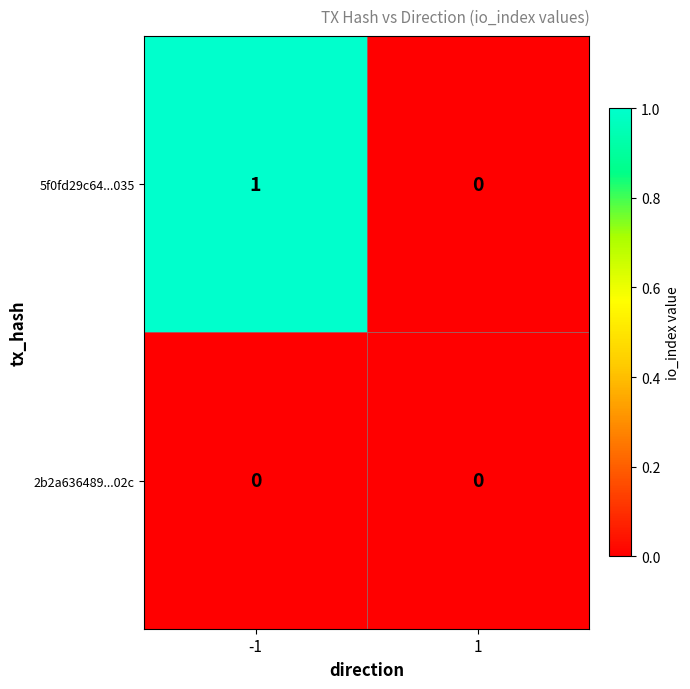

Reading right to left, extract all data points from this chart.

5f0fd29c64...035: 0	1
2b2a636489...02c: 0	0